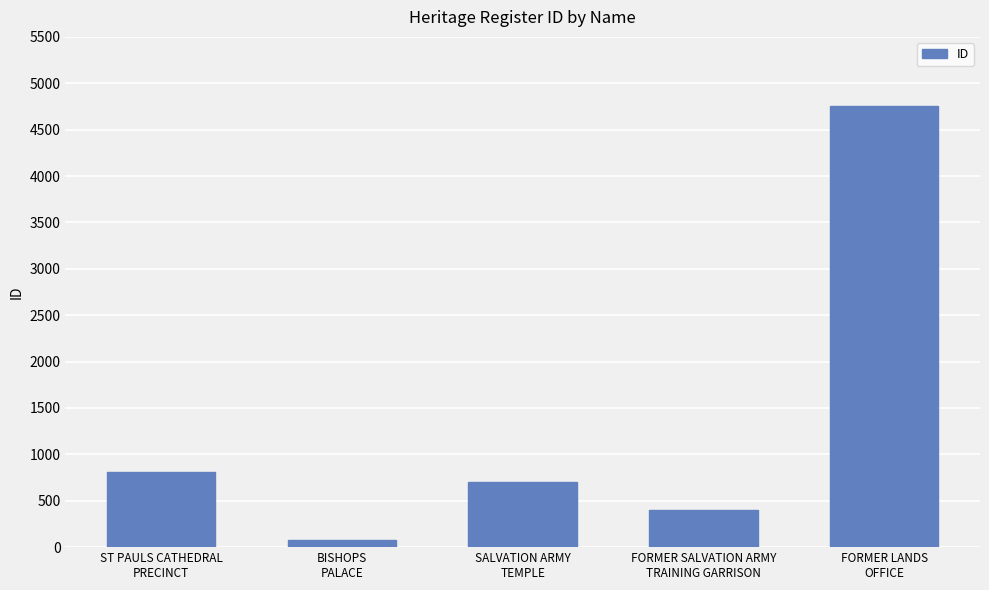

Reading left to right, what are all the values shown in this chart?

815	81	701	402	4753